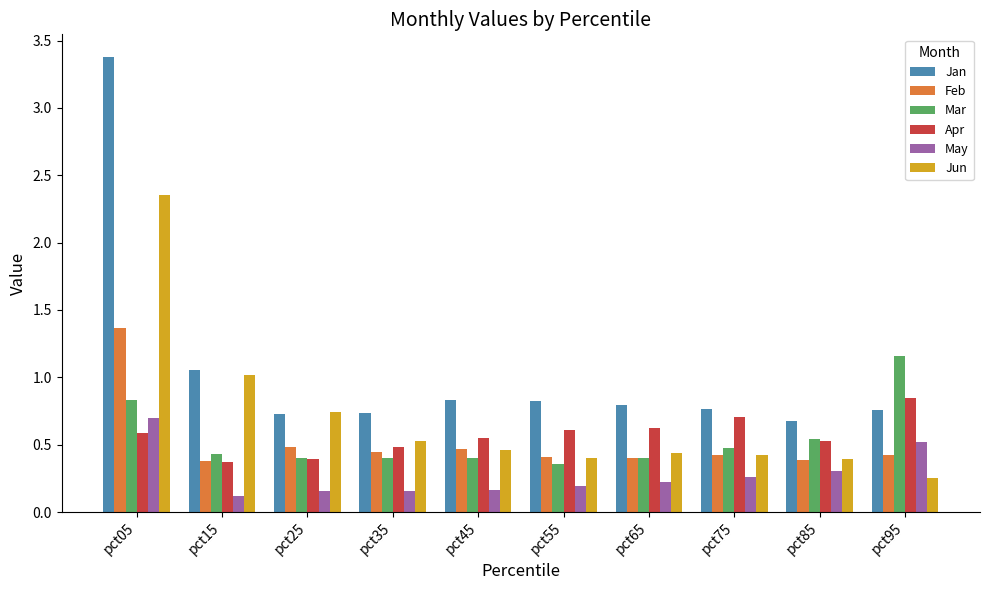

What is the total value across all series at pct15?

3.4